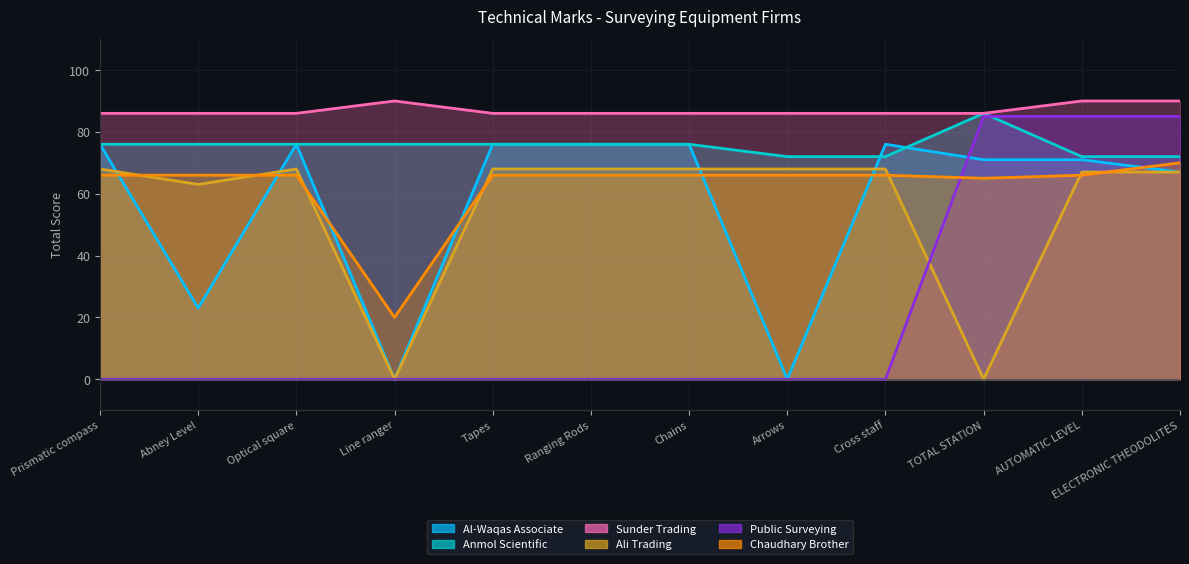

At which category does Chaudhary Brother reach its first local valley?

Line ranger